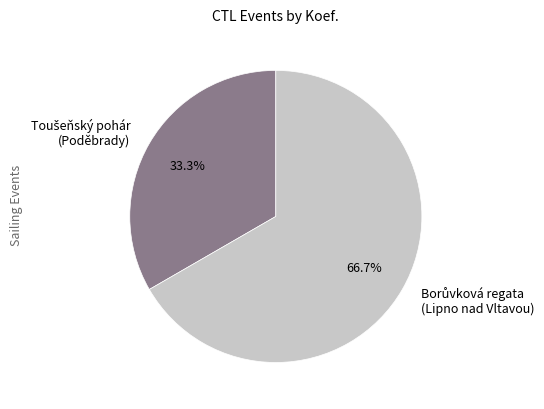

Is there any slice that represents more than half of the pie?

Yes